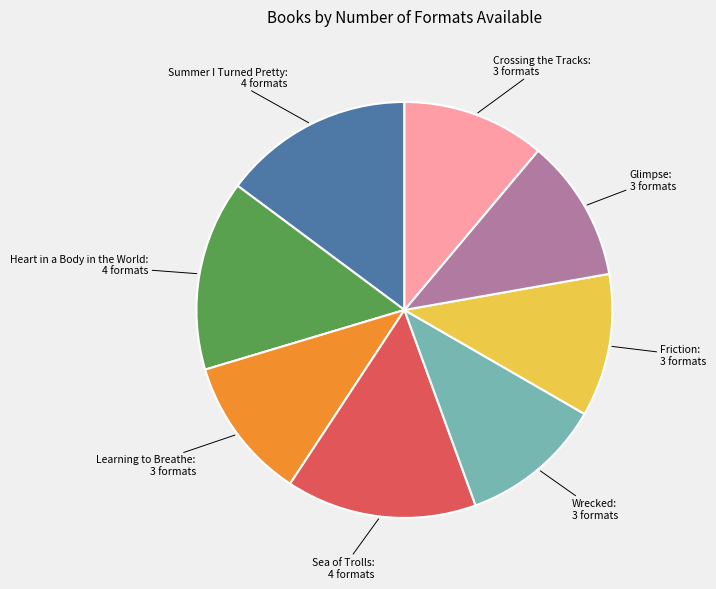

Do Summer I Turned Pretty and Sea of Trolls together represent more than half of the pie?

No